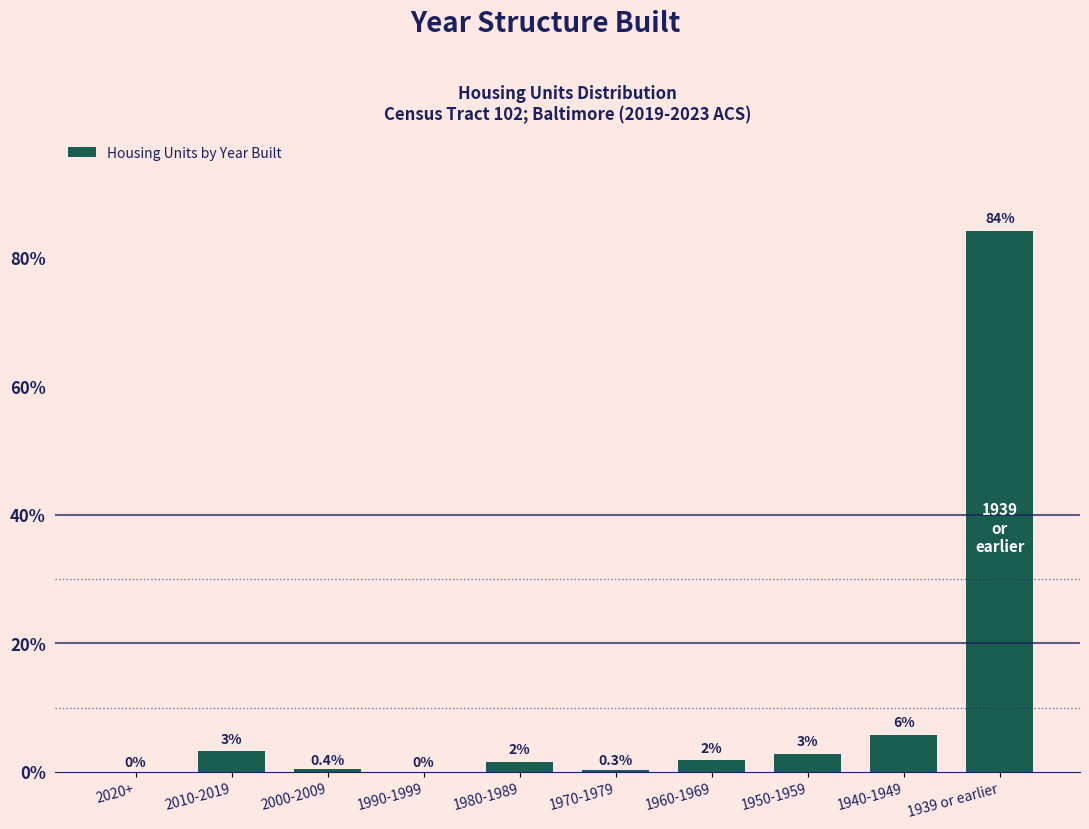

True or false: the data shows 0.4 at 2000-2009.

True